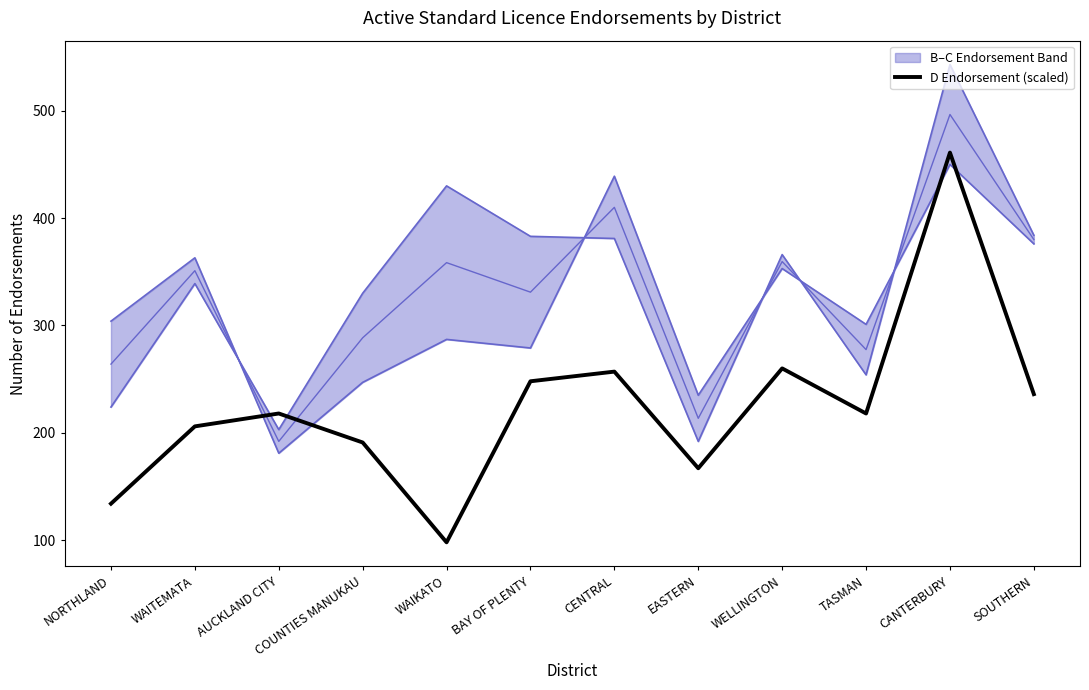

Where is the data nearest to the value 279?

WELLINGTON